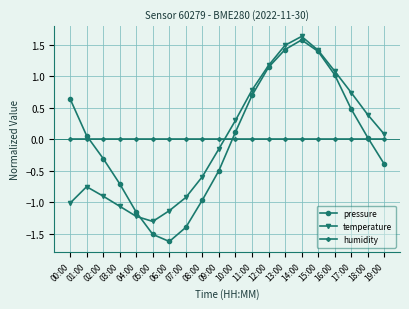

After their last crossing, which series has the higher values: temperature or pressure?

temperature